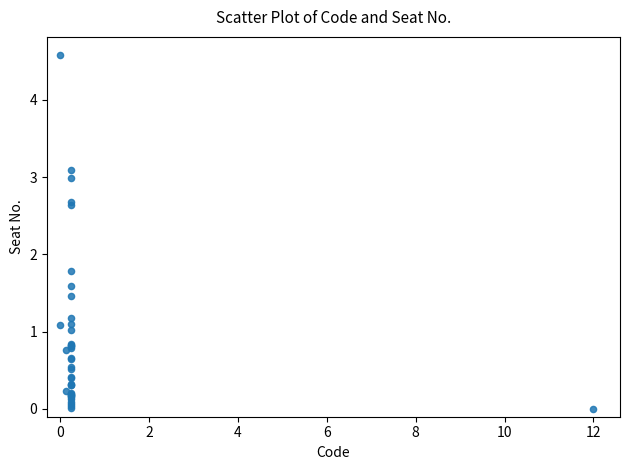

What Y value in the scatter plot is closest to 2?

1.8